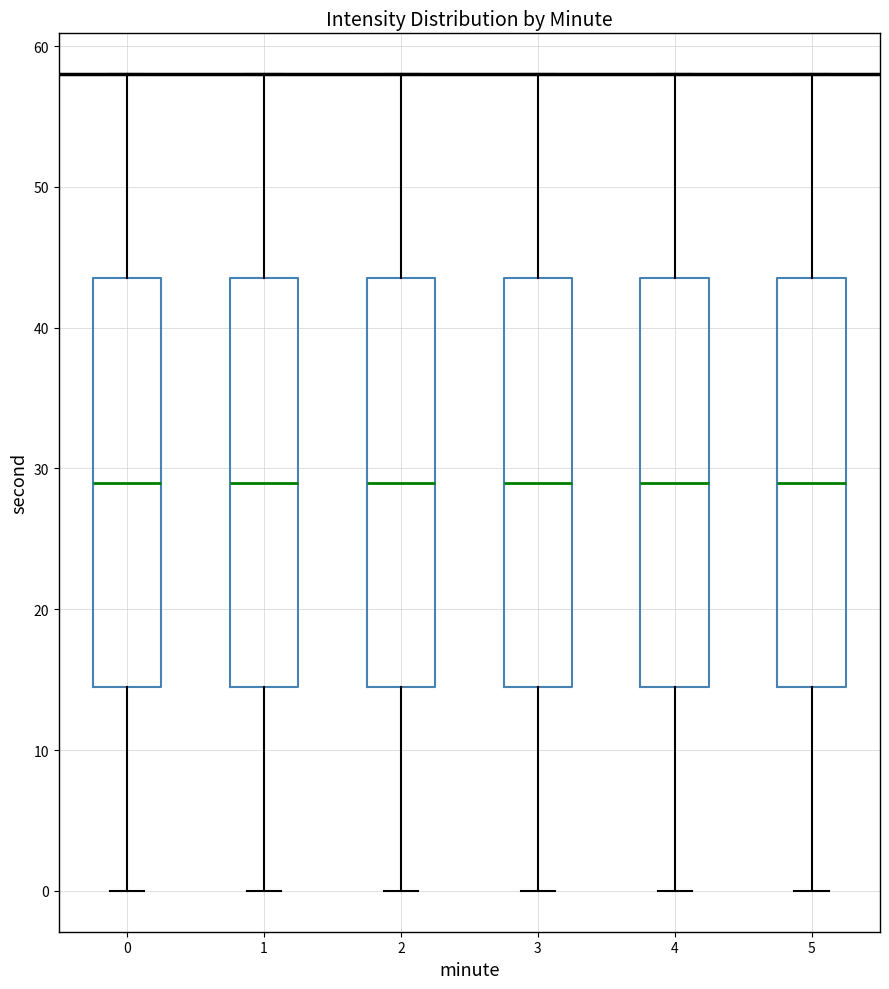

Reading left to right, read every box against the y-axis: the position of its median line, the range the box covers, and the ends of its whiskers. The values are not printed on the chart, so give them approximately, as read against the axis.

0: median 29, box 15 to 44, whiskers 0 to 58
1: median 29, box 15 to 44, whiskers 0 to 58
2: median 29, box 15 to 44, whiskers 0 to 58
3: median 29, box 15 to 44, whiskers 0 to 58
4: median 29, box 15 to 44, whiskers 0 to 58
5: median 29, box 15 to 44, whiskers 0 to 58